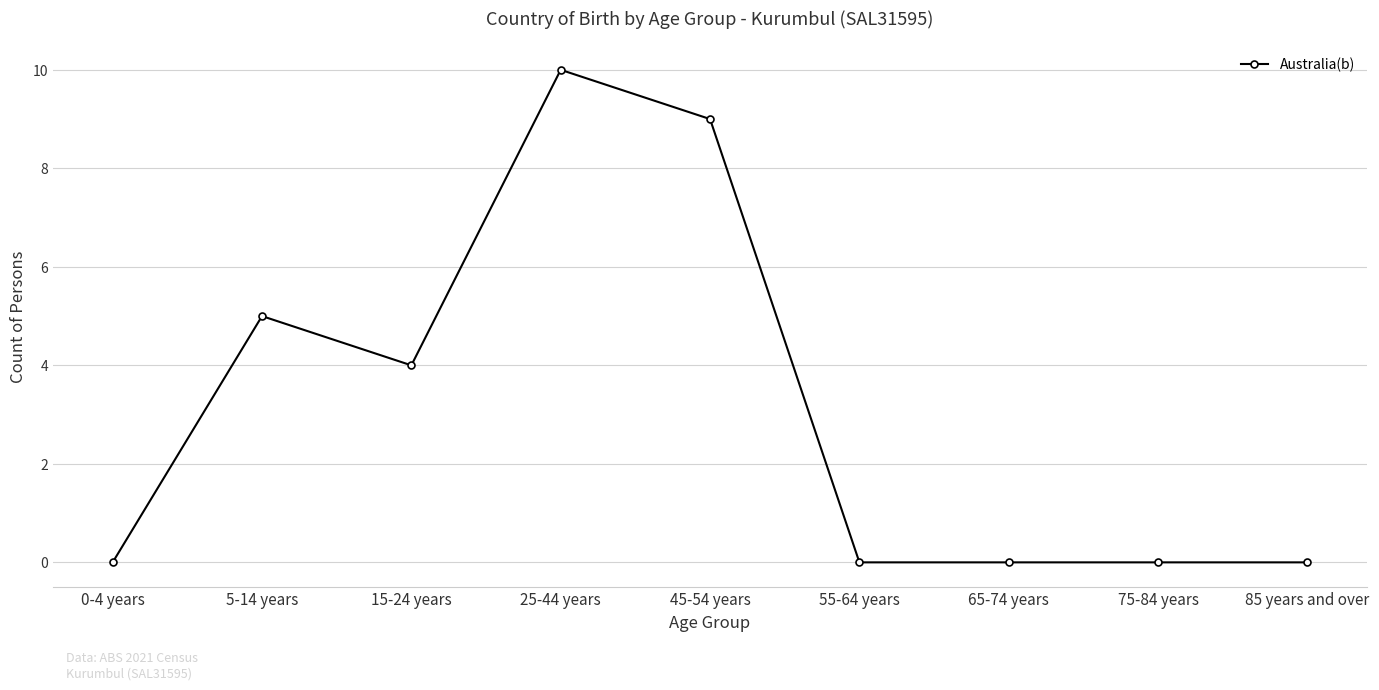

What is the difference between the second highest and minimum values?

9